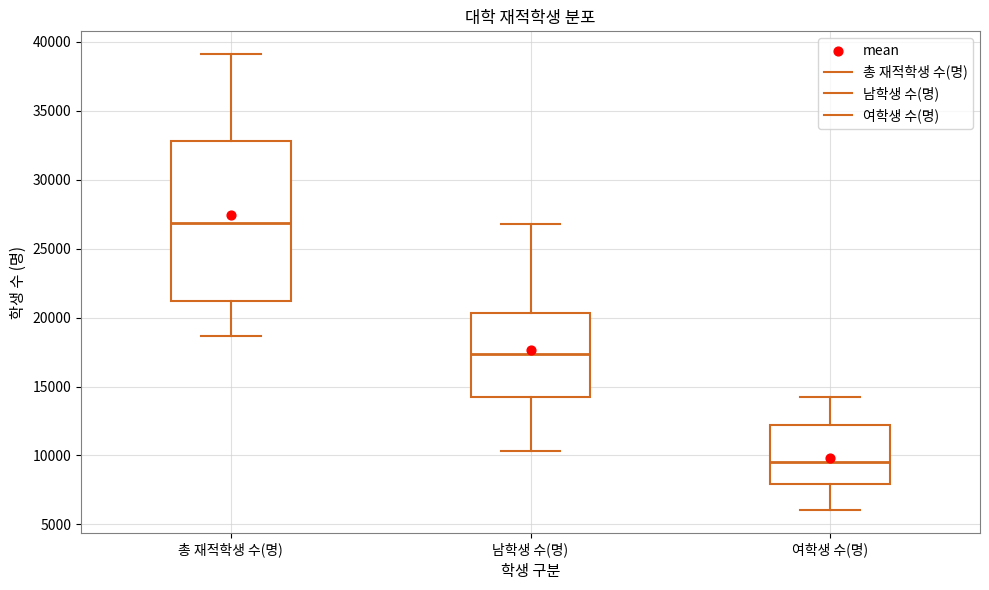

Where does the lower whisker of the box for 총 재적학생 수(명) end on the y-axis? The values are not printed on the chart, so give them approximately, as read against the axis.

18500